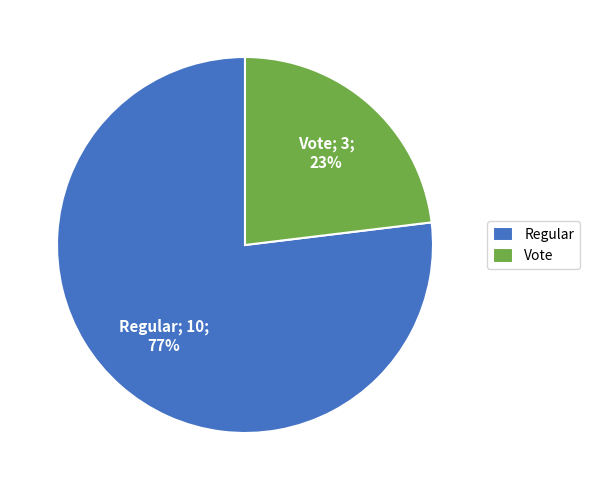

To the nearest percent, what is the average slice percentage?

50%